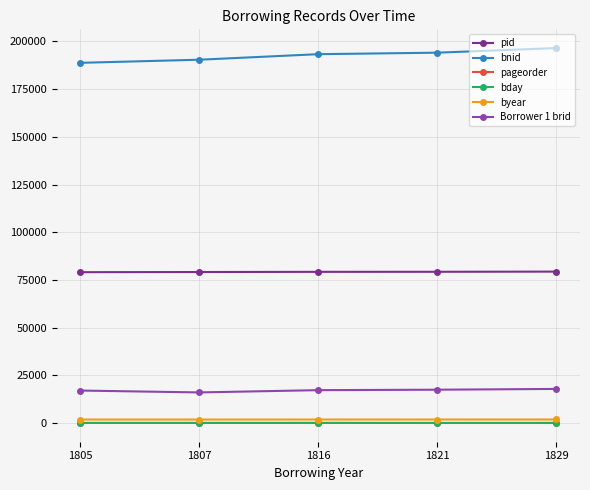

Which series has the widest spread of values?

bnid